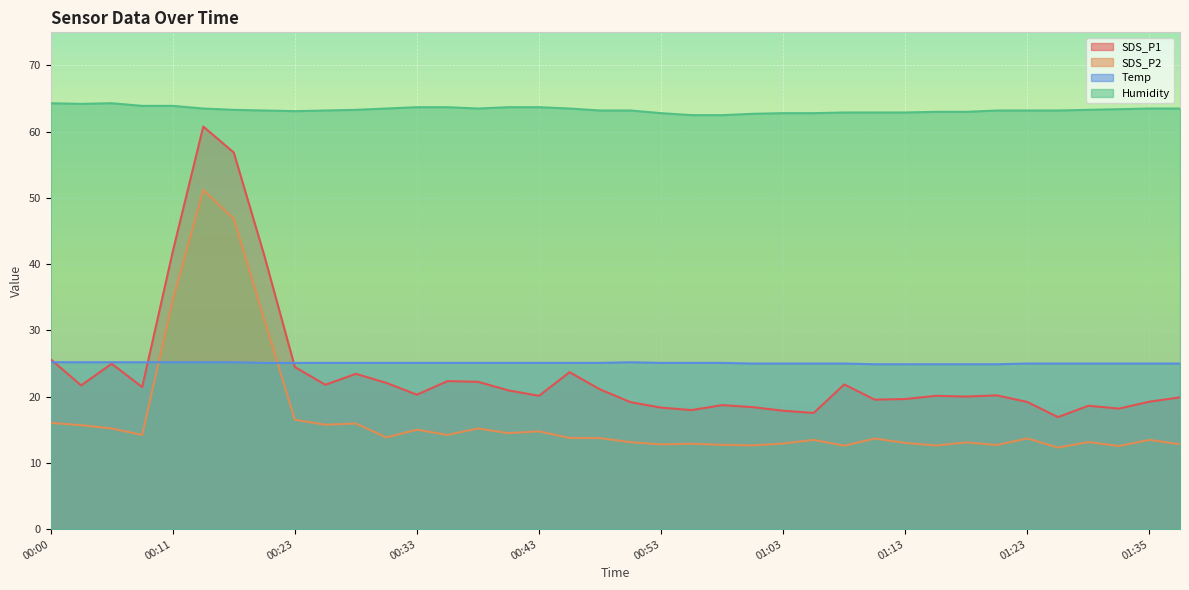

What are all the series names shown in the legend?

SDS_P1, SDS_P2, Temp, Humidity